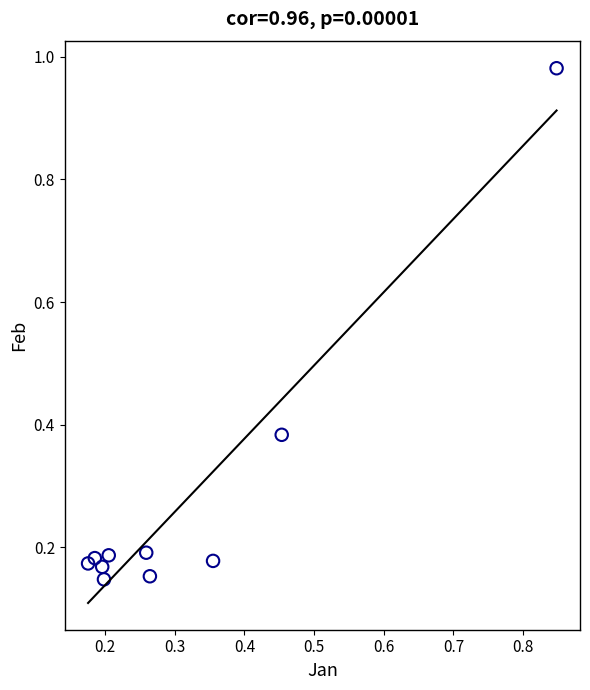

What is the average Y value?

0.3